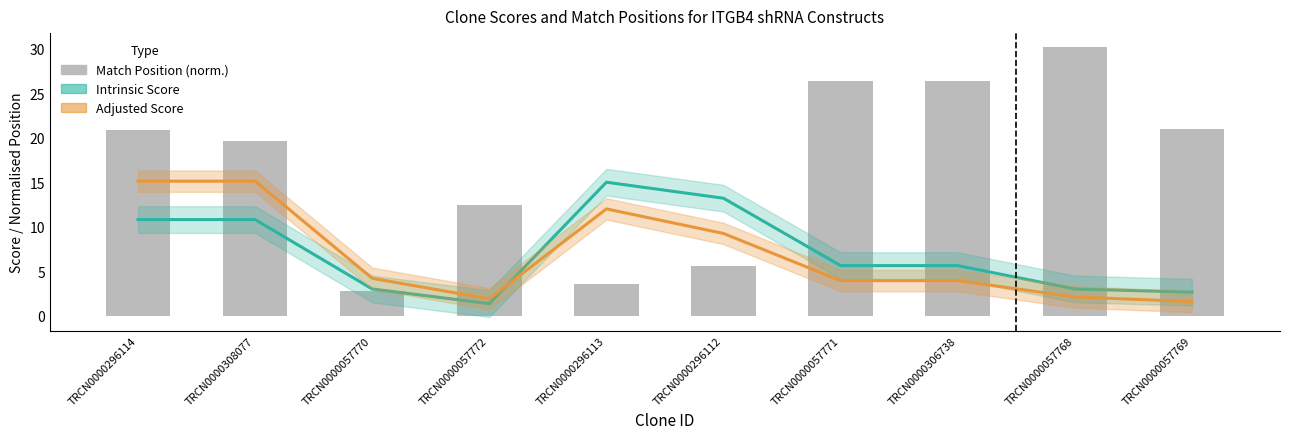

Where does the Match Position (norm.) series first go above 20?

TRCN0000296114